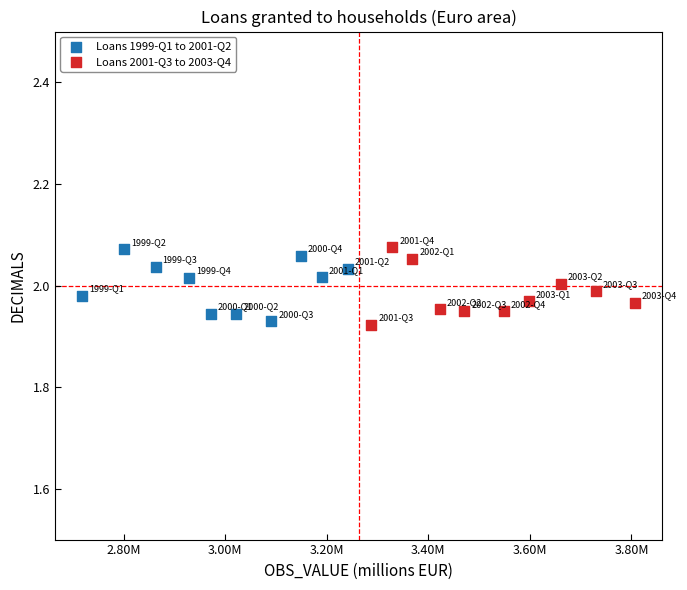

Which series has the largest Y range (max minus min)?

Loans 2001-Q3 to 2003-Q4